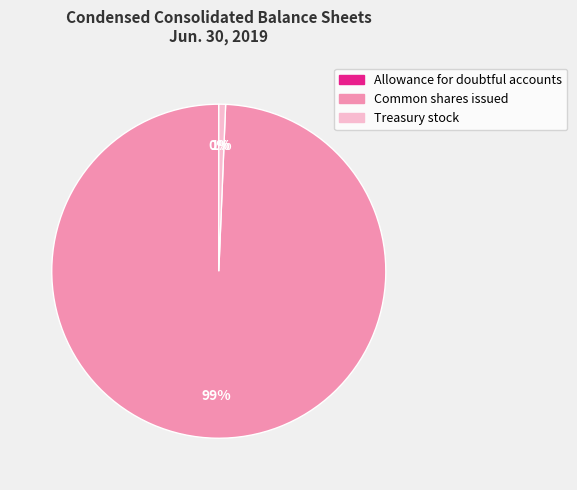

To the nearest percent, what is the average slice percentage?

33%